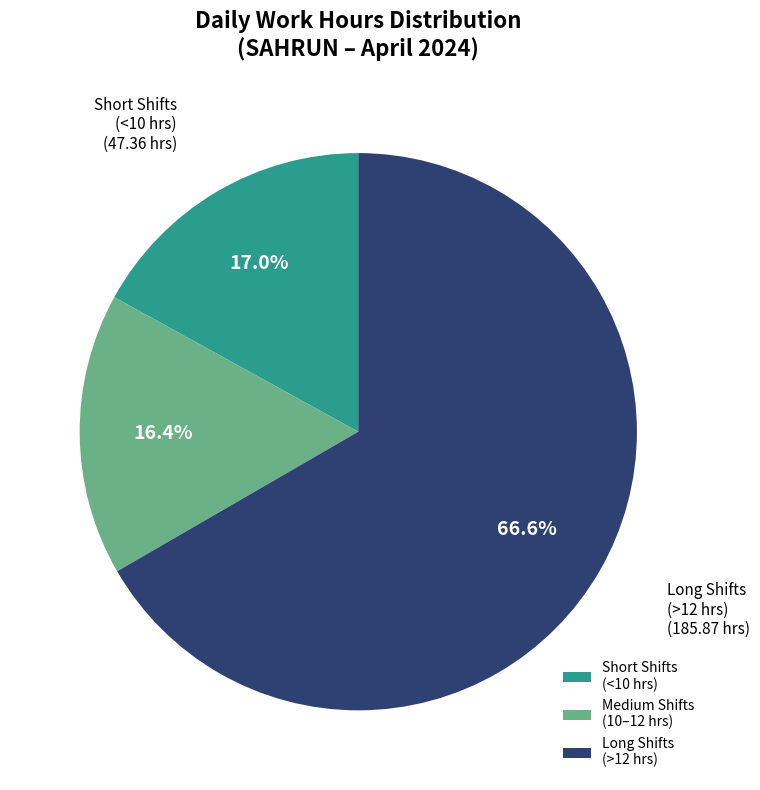

What is the ratio of the value at Short Shifts (<10 hrs) to the value at Medium Shifts (10–12 hrs)?

1.0